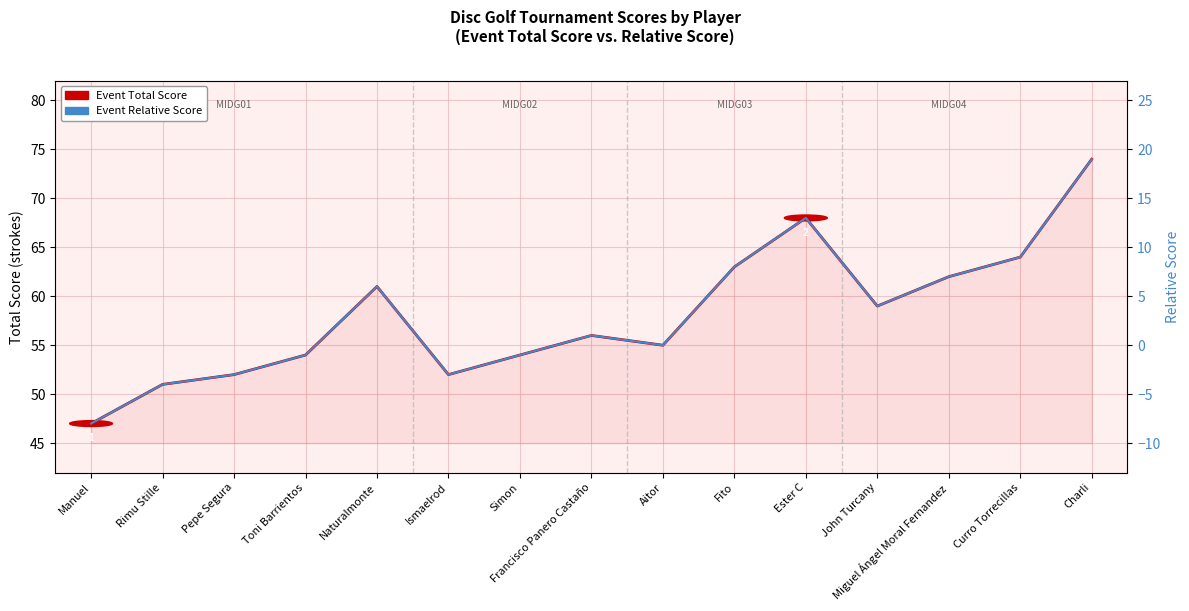

The Event Total Score series shows 35 at Curro Torrecillas. True or false?

False